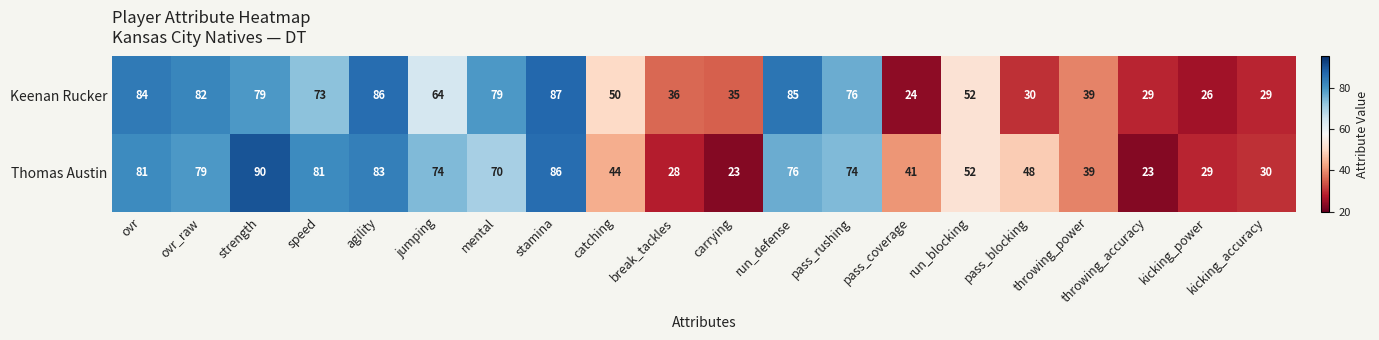

What is the maximum value shown in the chart?

90